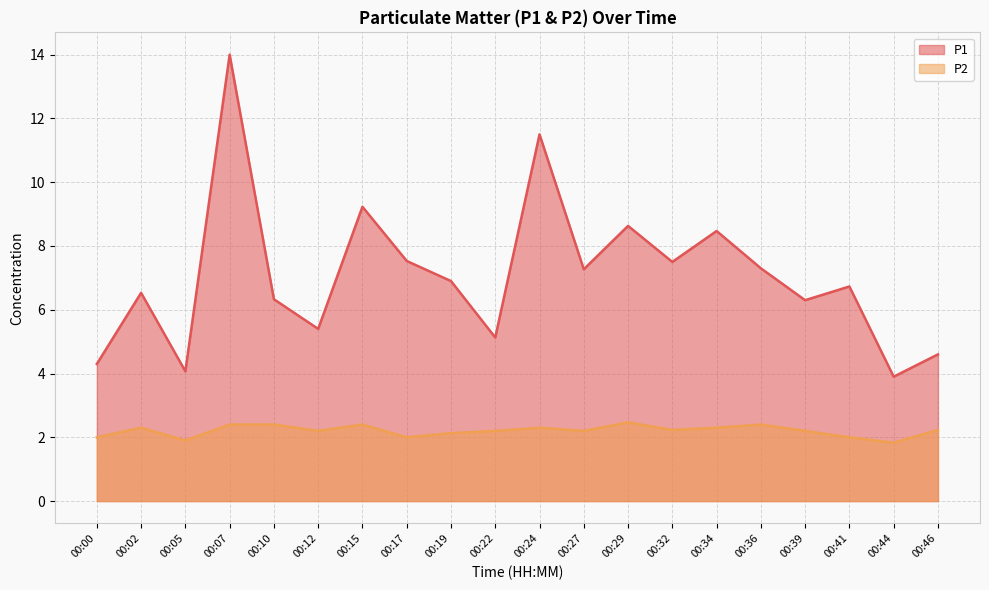

The value of P2 at 00:44 is 0.4. True or false?

False